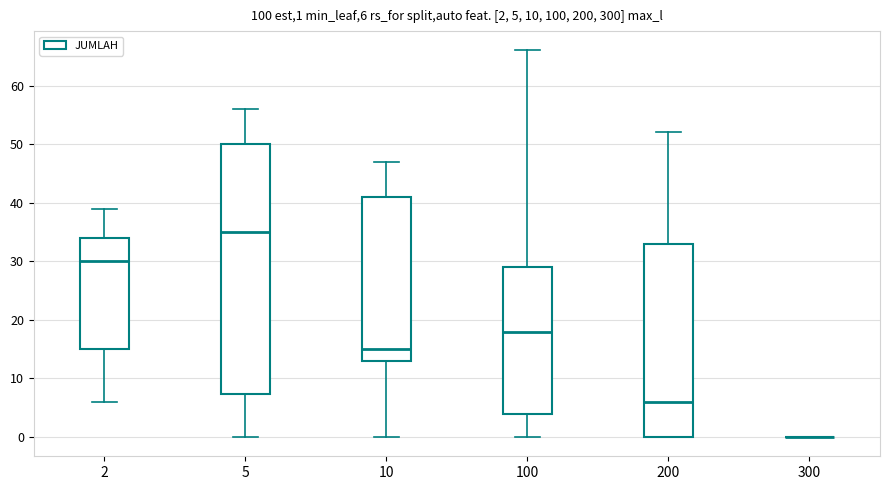

Which box is the tallest, from its lower edge to its upper edge?

5